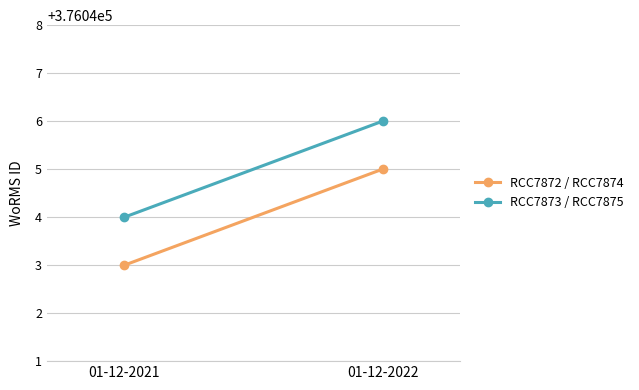

Which category has the highest value across all series?

01-12-2022